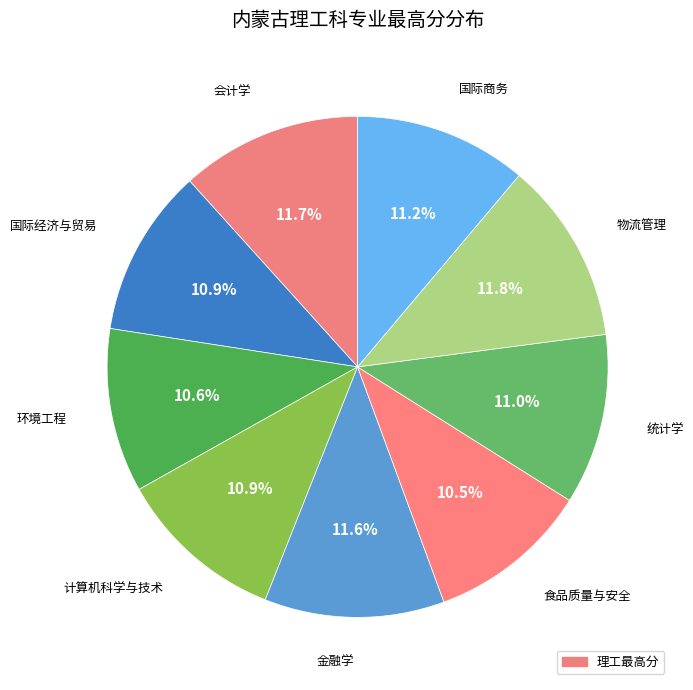

Rank the categories by value from lowest to highest.

食品质量与安全, 环境工程, 国际经济与贸易, 计算机科学与技术, 统计学, 国际商务, 金融学, 会计学, 物流管理